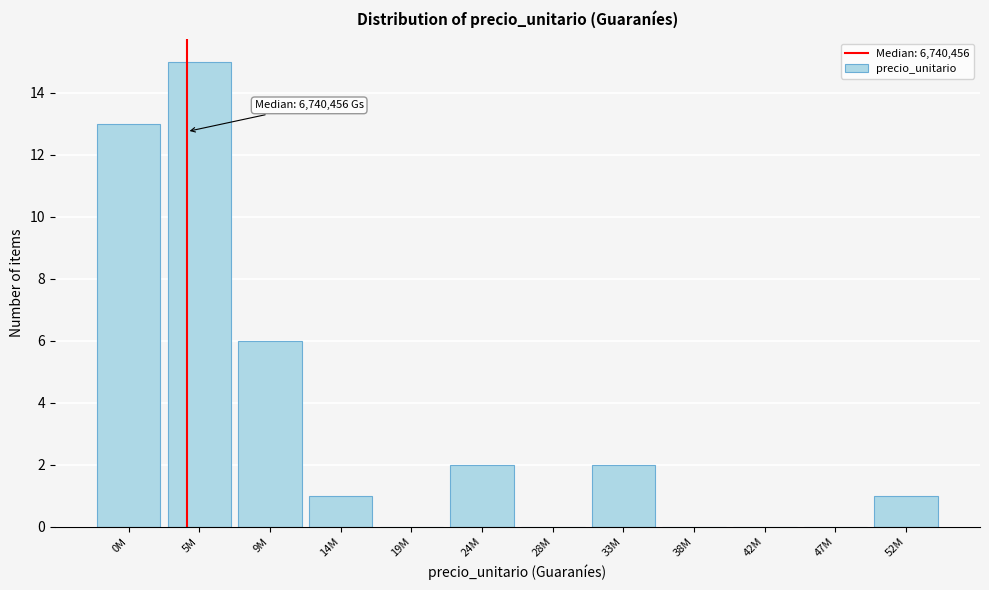

Reading right to left, extract all data points from this chart.

52M=1	47M=0	42M=0	38M=0	33M=2	28M=0	24M=2	19M=0	14M=1	9M=6	5M=15	0M=13